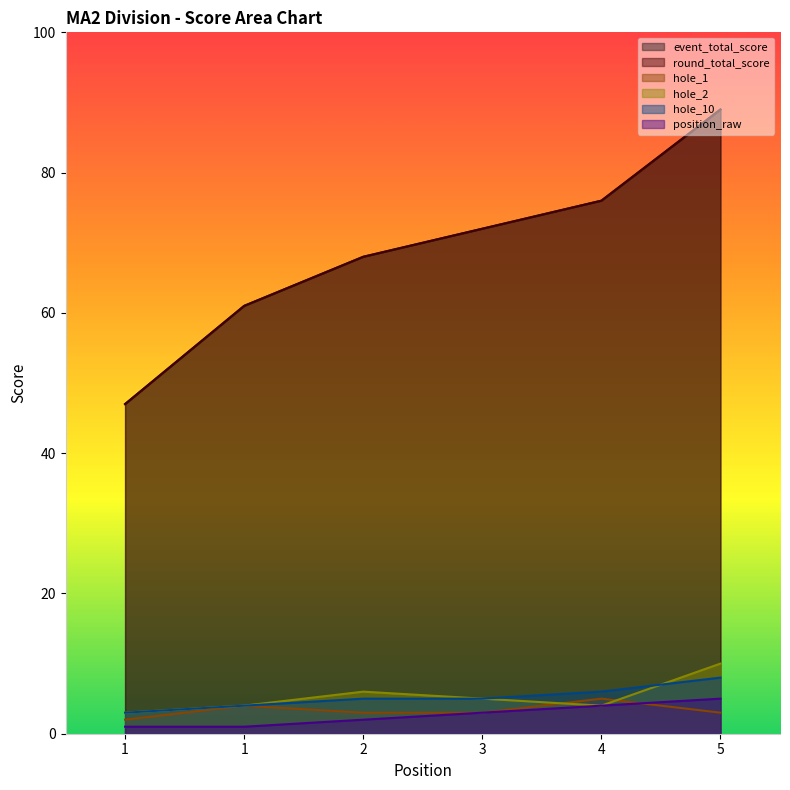

Reading left to right, what are all the values shown in this chart?

event_total_score: 47	61	68	72	76	89
round_total_score: 47	61	68	72	76	89
hole_1: 2	4	3	3	5	3
hole_2: 3	4	6	5	4	10
hole_10: 3	4	5	5	6	8
position_raw: 1	1	2	3	4	5